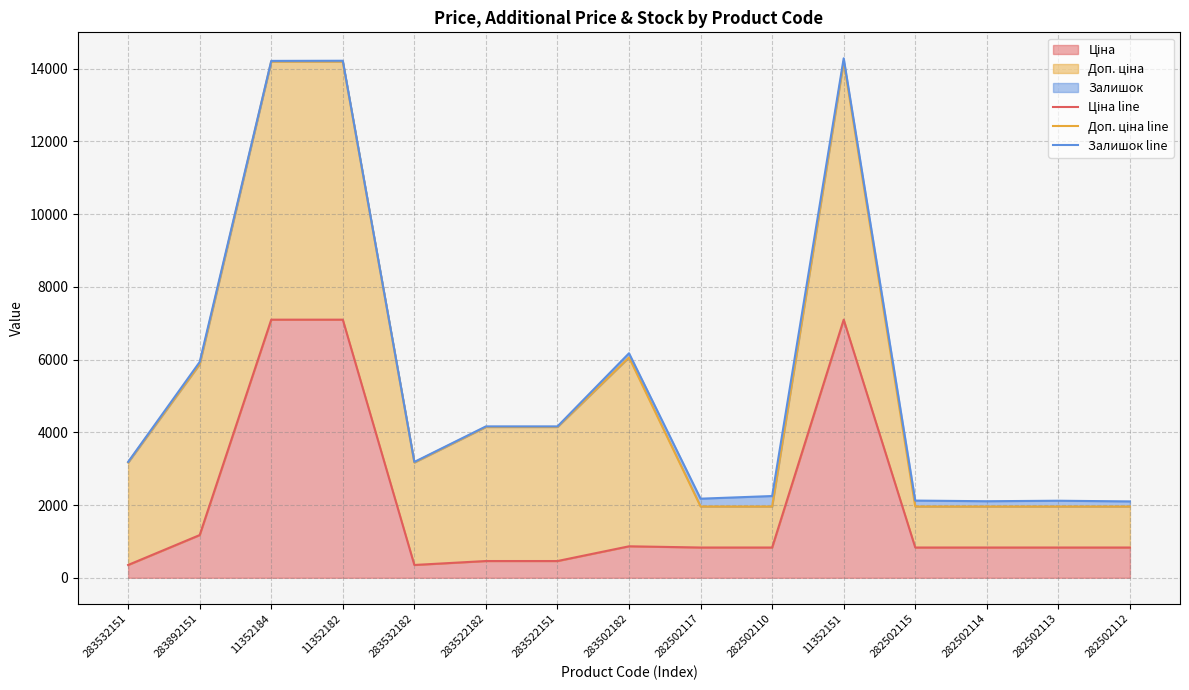

At which category is the sum across all series the highest?

11352151